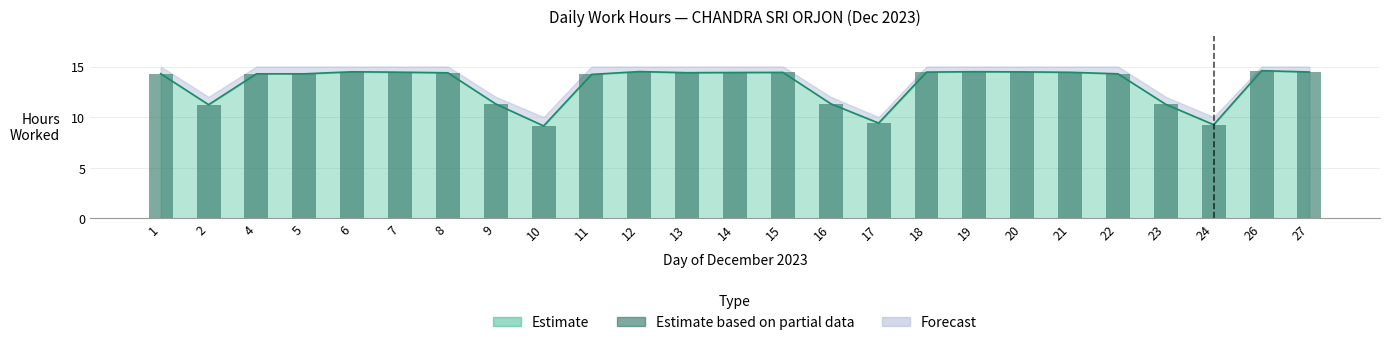

Rank the categories by value from highest to lowest.

26, 12, 19, 6, 20, 27, 18, 7, 21, 15, 14, 13, 8, 1, 4, 5, 22, 11, 16, 9, 23, 2, 17, 24, 10